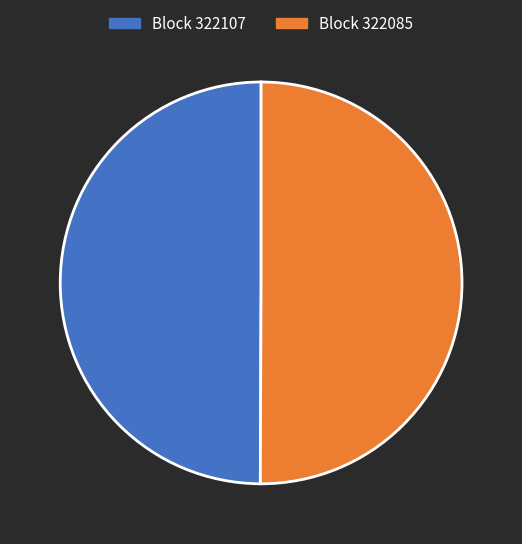

How many slices are in this pie chart?

2